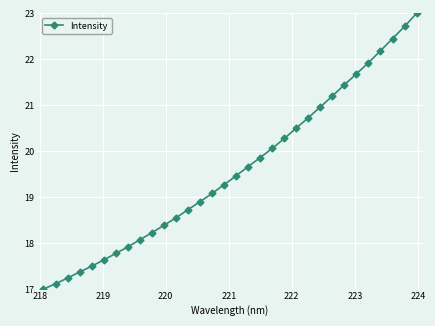

What is the smallest value displayed?

17.0